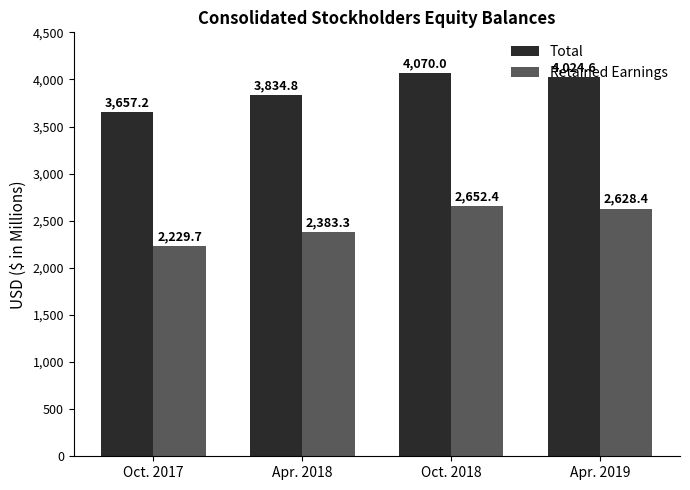

What is the difference between the Total values at Oct. 2018 and Apr. 2019?

45.4